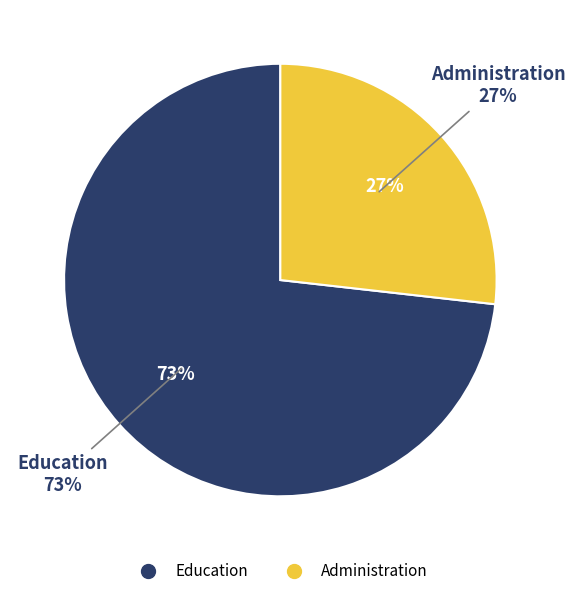

Which slice is the largest?

Education